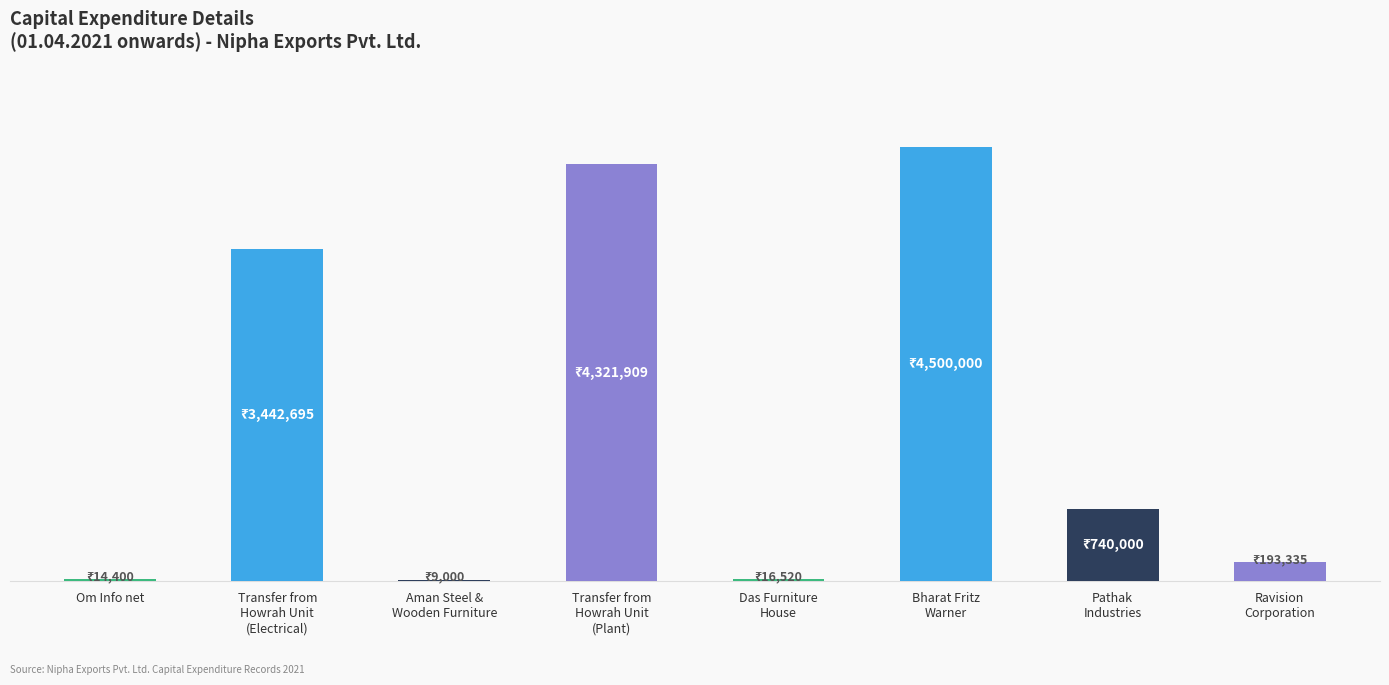

What is the change in value from Transfer from
Howrah Unit
(Electrical) to Pathak
Industries?

-2702695